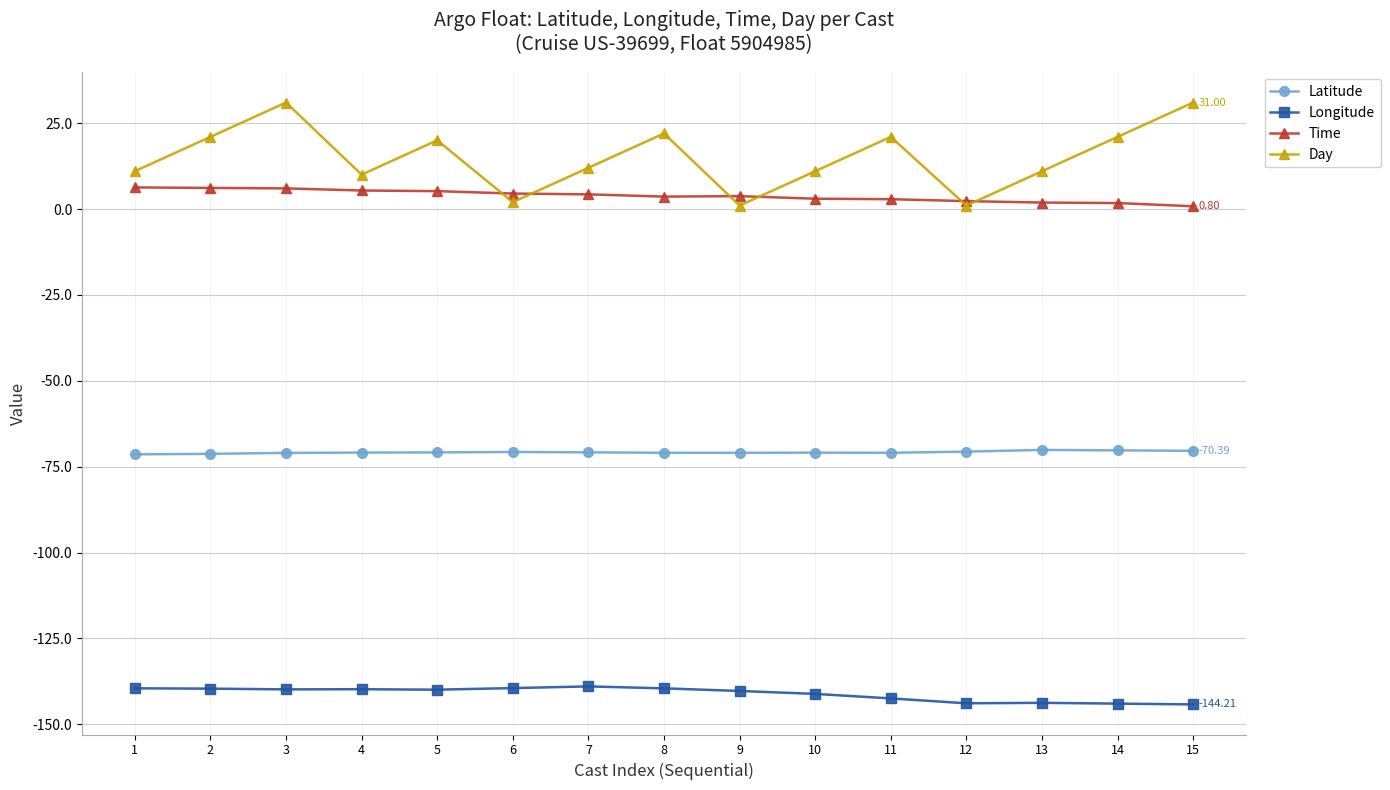

At 5, list the series in order from smallest to largest.

Longitude, Latitude, Time, Day